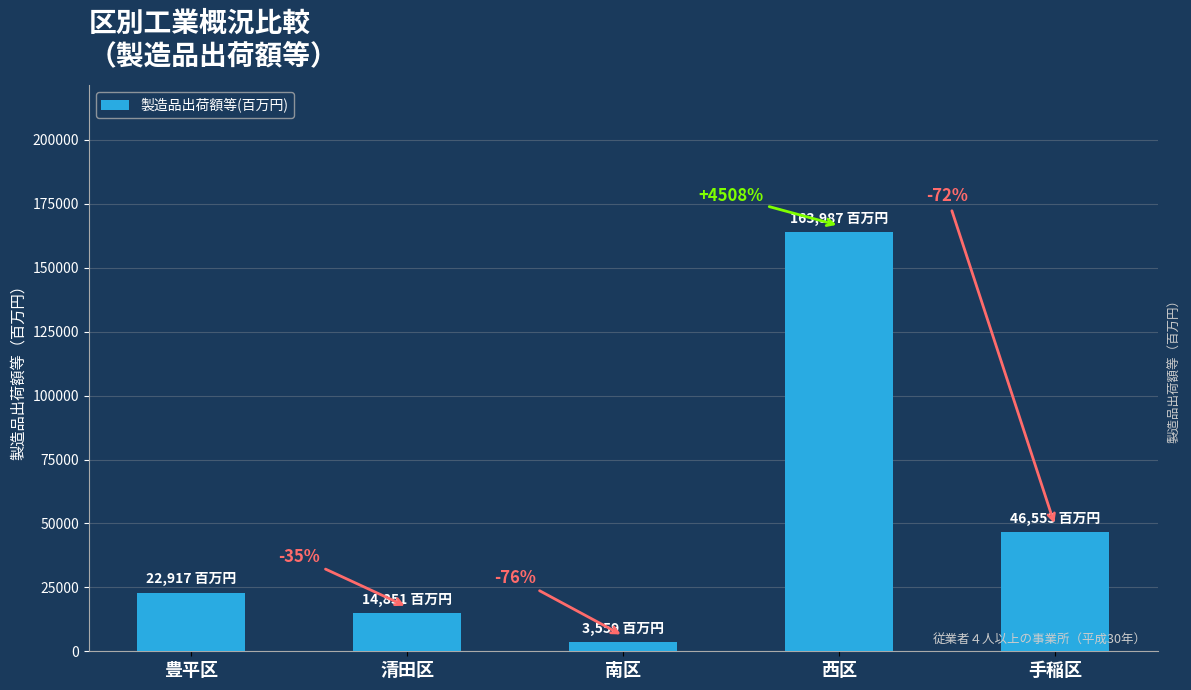

Are the bars grouped side by side (vs. stacked)?

No